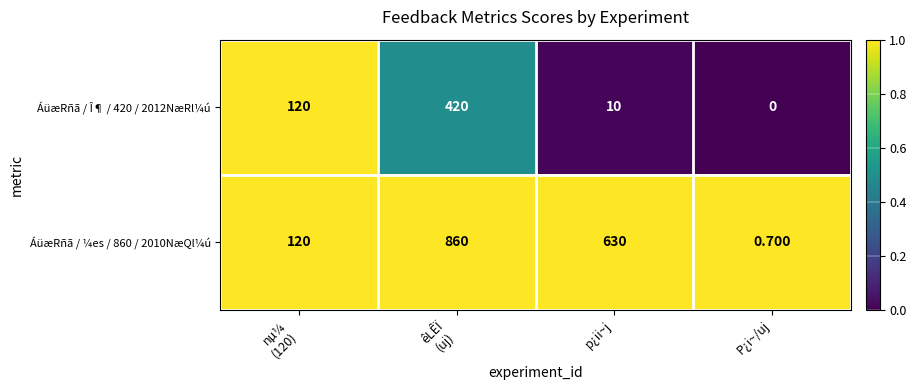

Which category has the lowest value in the ÁüæRñã / Î¶ / 420 / 2012NæRl¼ú series?

P¿i~/uj